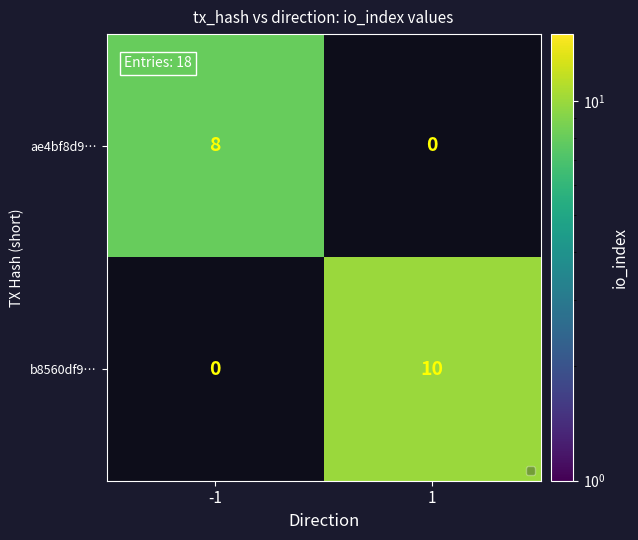

Is it true that ae4bf8d9… equals 8 at -1?

True